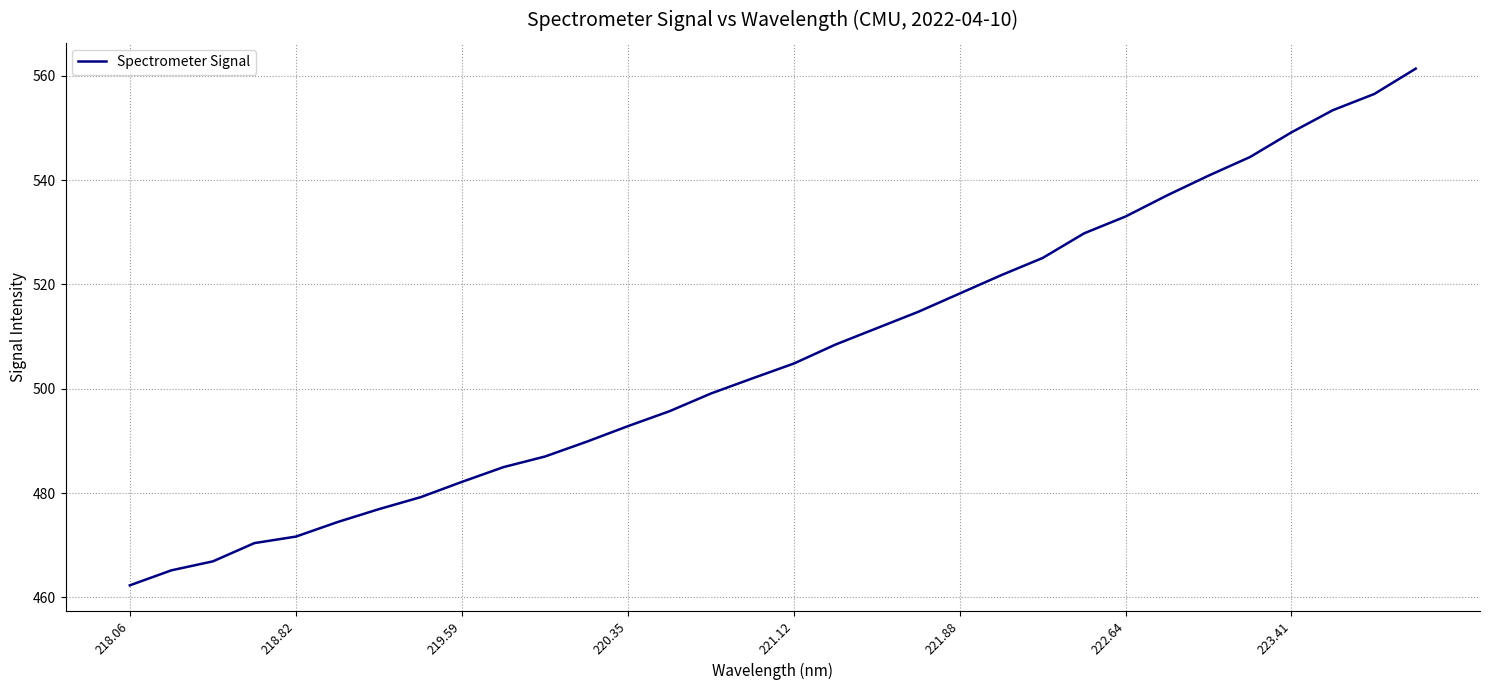

What is the difference between the maximum and minimum values?

99.0